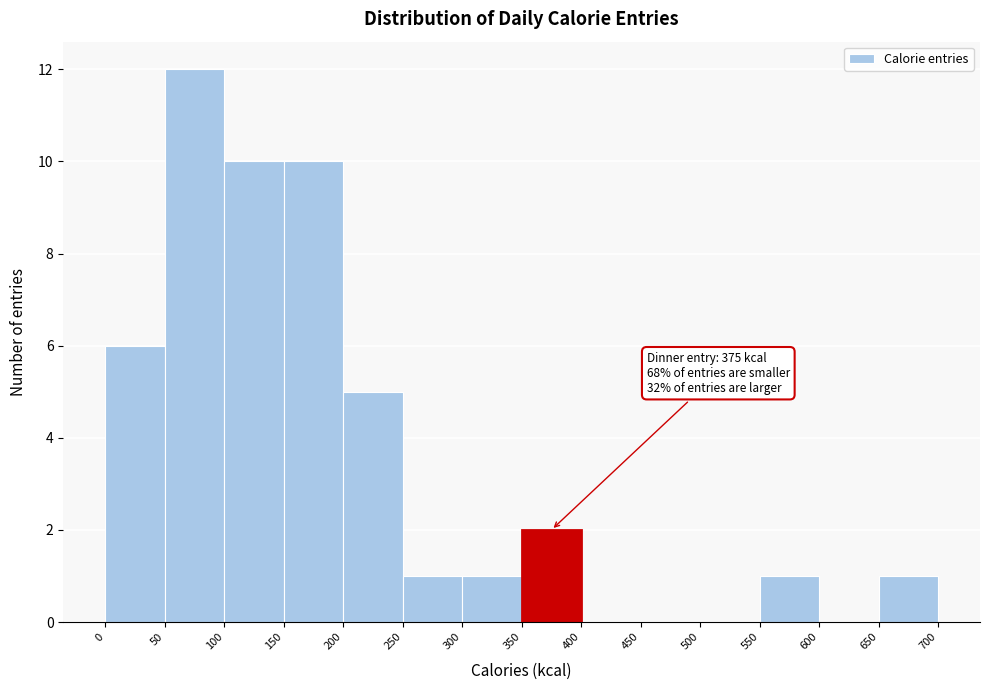

Which range on the x-axis has the tallest bar?

50 to 100